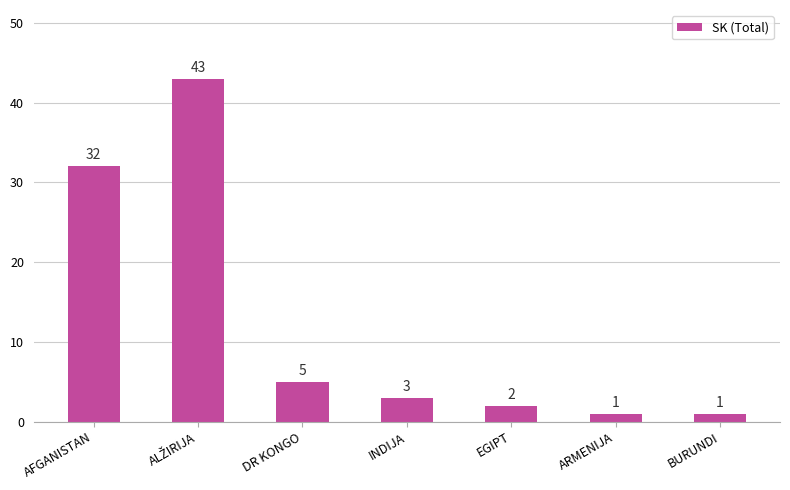

What is the change in value from AFGANISTAN to EGIPT?

-30